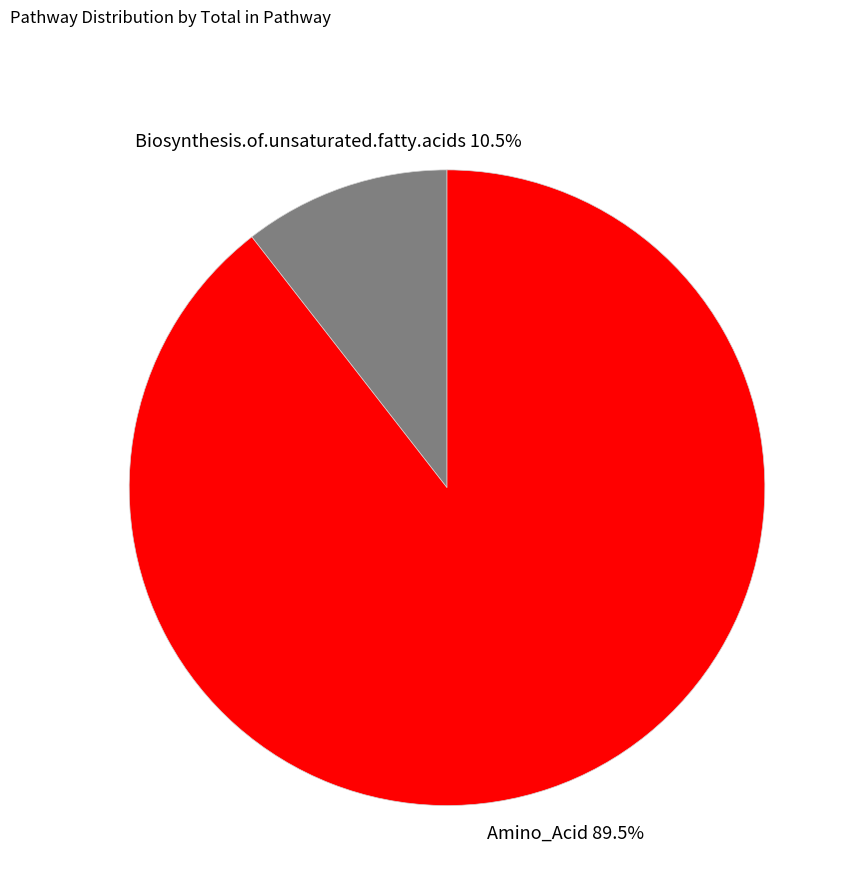

What portion of the pie excludes Amino_Acid?

10.5%